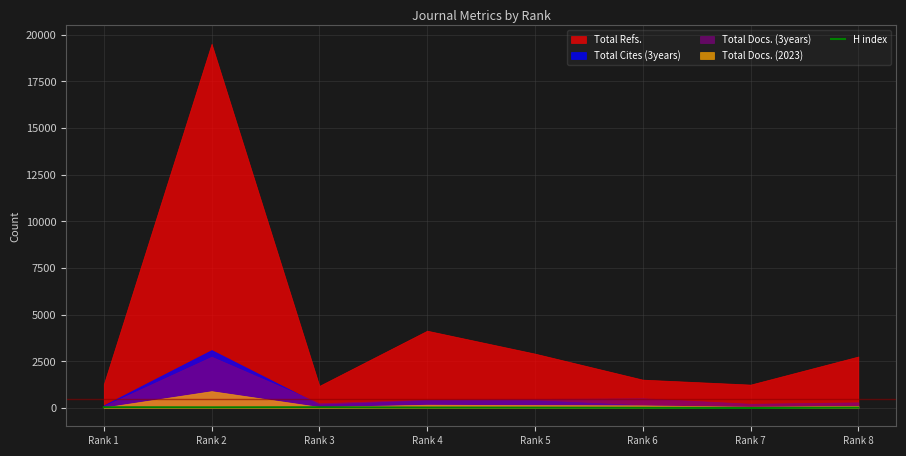

The chart shows a value of 28 at Rank 8. True or false?

False